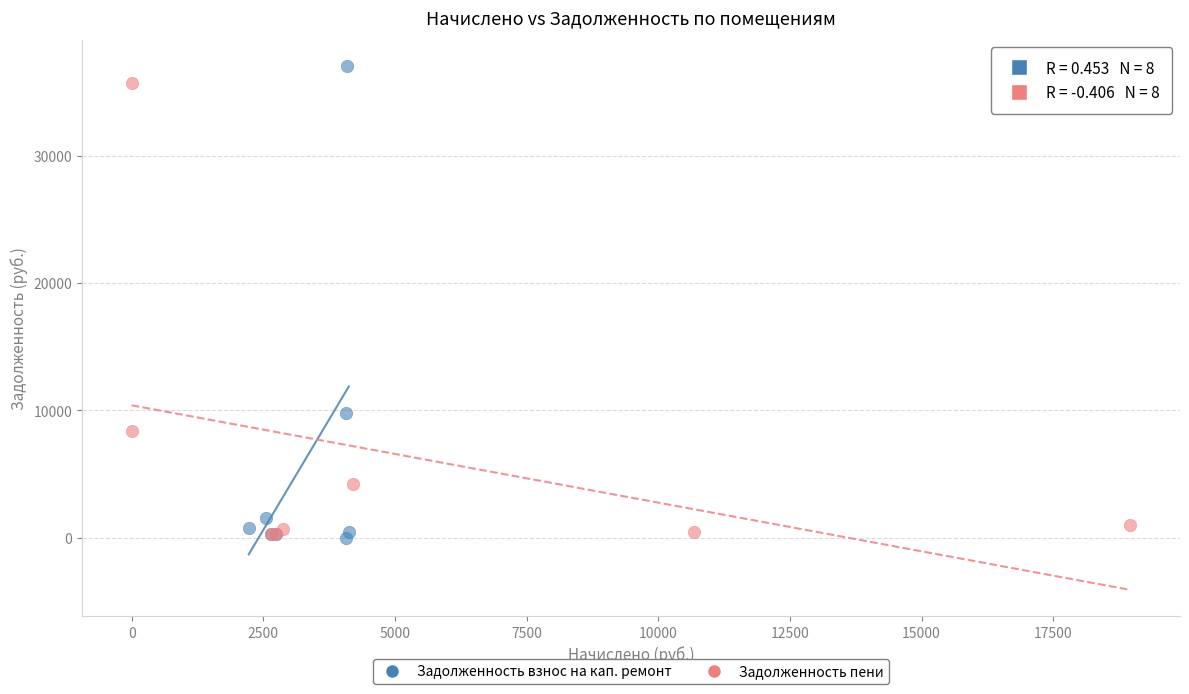

Which series has the largest Y range (max minus min)?

Задолженность взнос на кап. ремонт